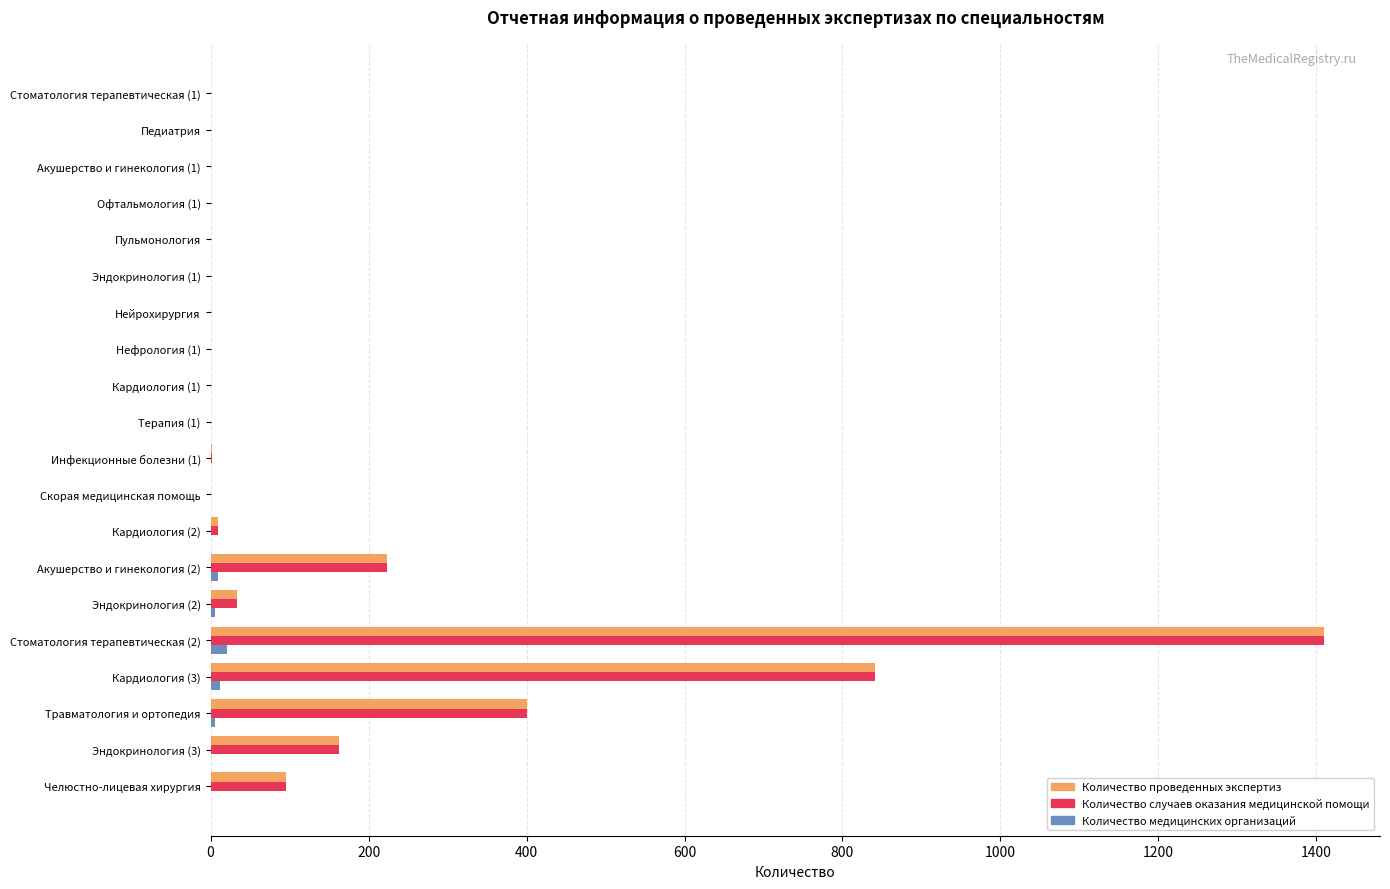

True or false: Количество медицинских организаций has a value of 0 at Пульмонология.

True